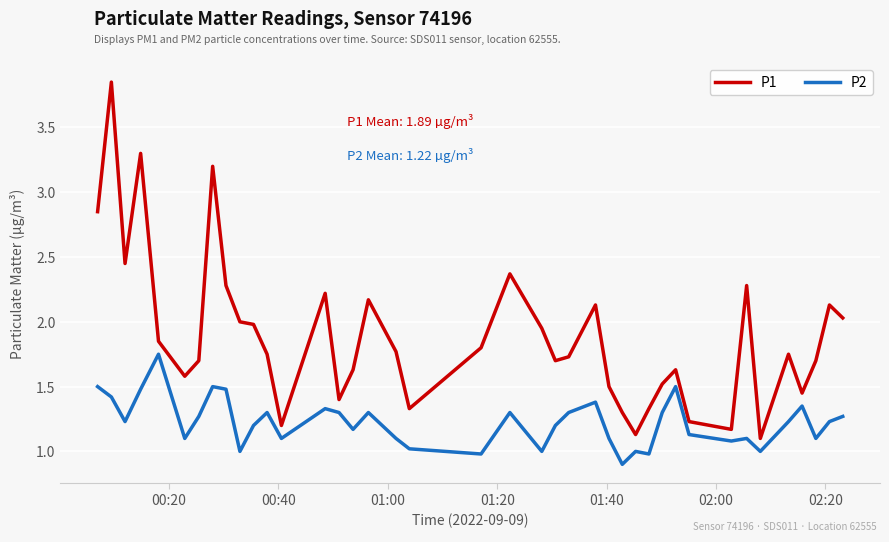

Which series has the largest range (max minus min)?

P1